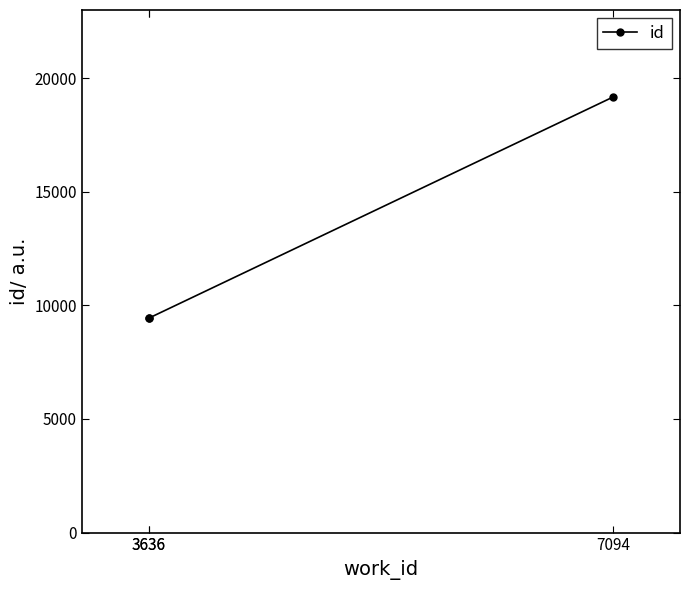

What is the maximum value shown in the chart?

19164